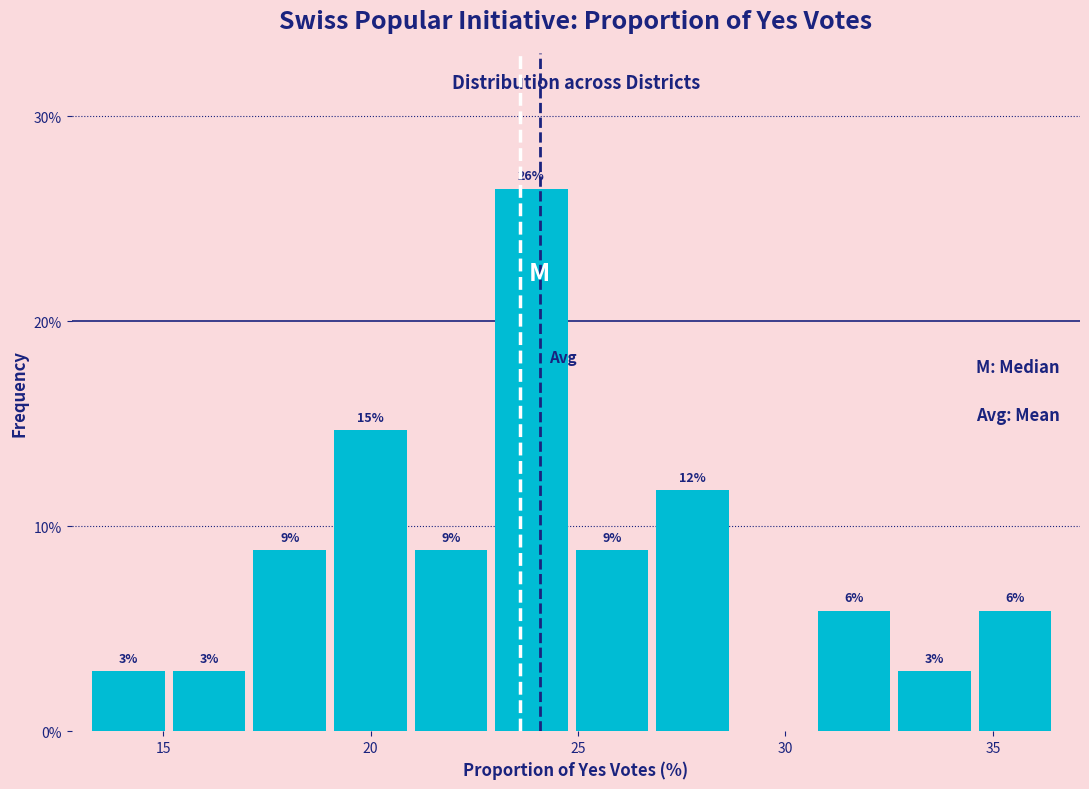

Around what value on the x-axis is the tallest bar? Give the approximate position of its centre, as read against the axis.

24.0